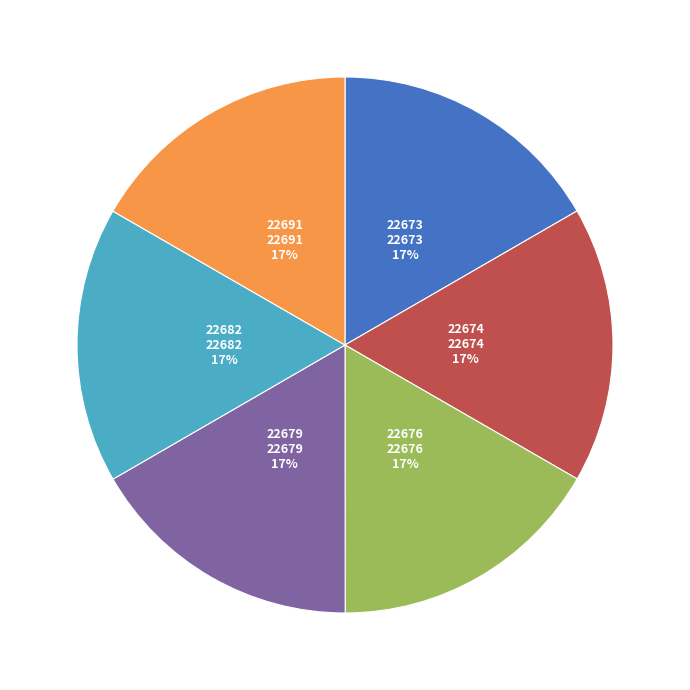

How many segments does this pie chart have?

6